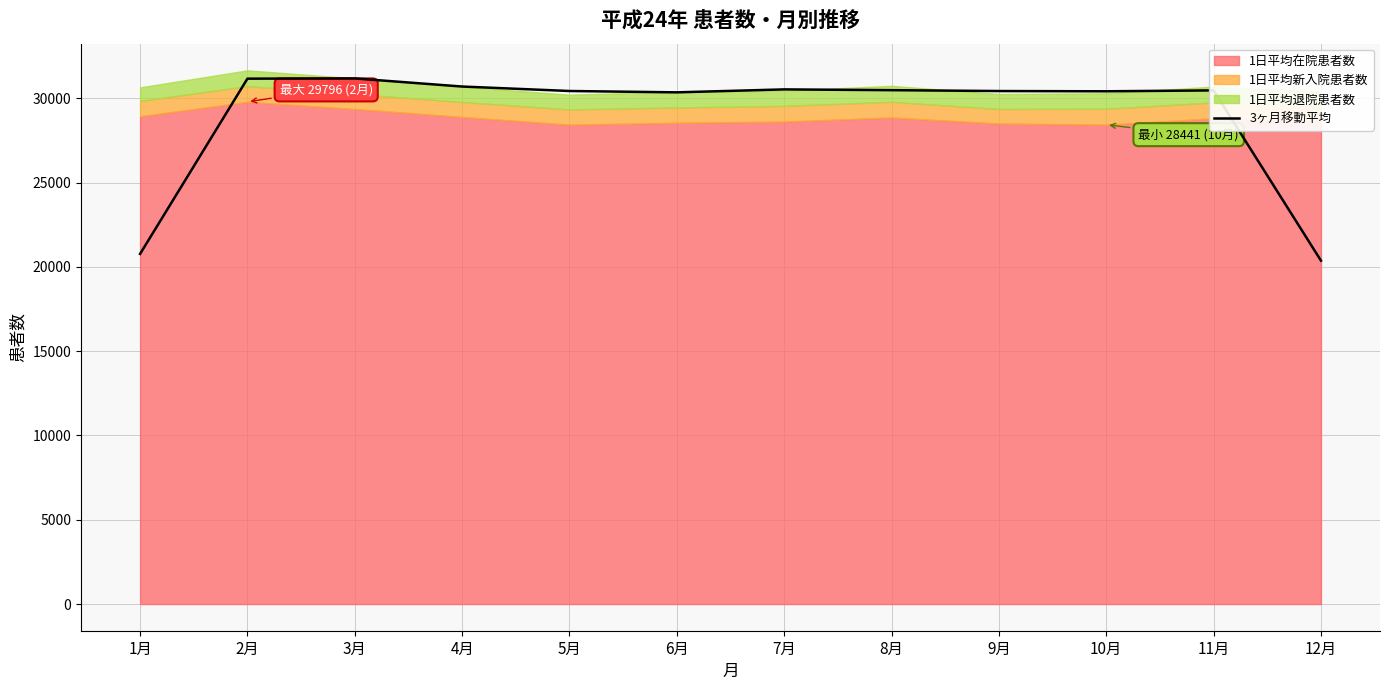

Is it true that the value at 1月 is 33947.0?

False